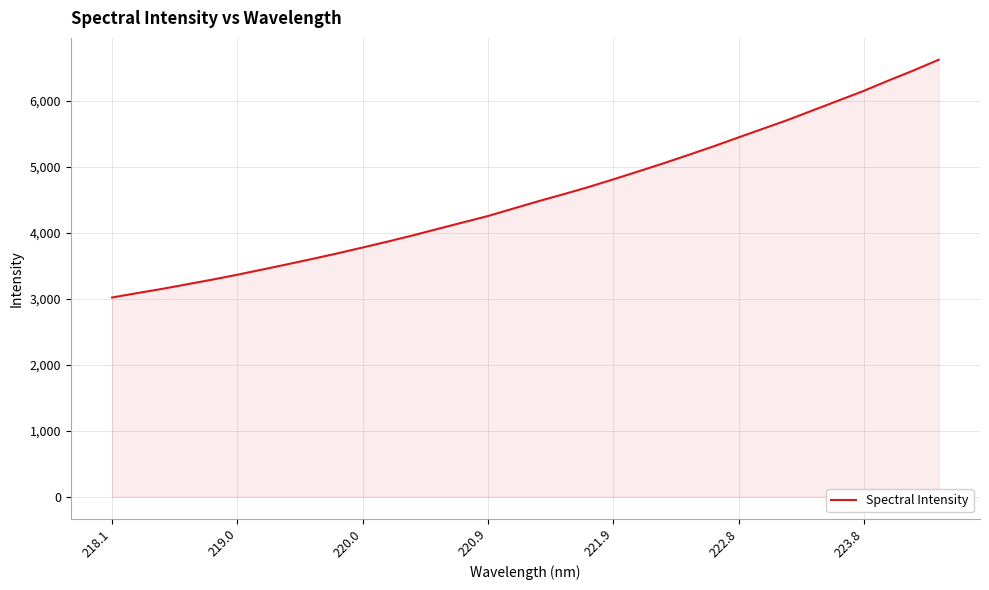

What is the smallest value displayed?

3019.9